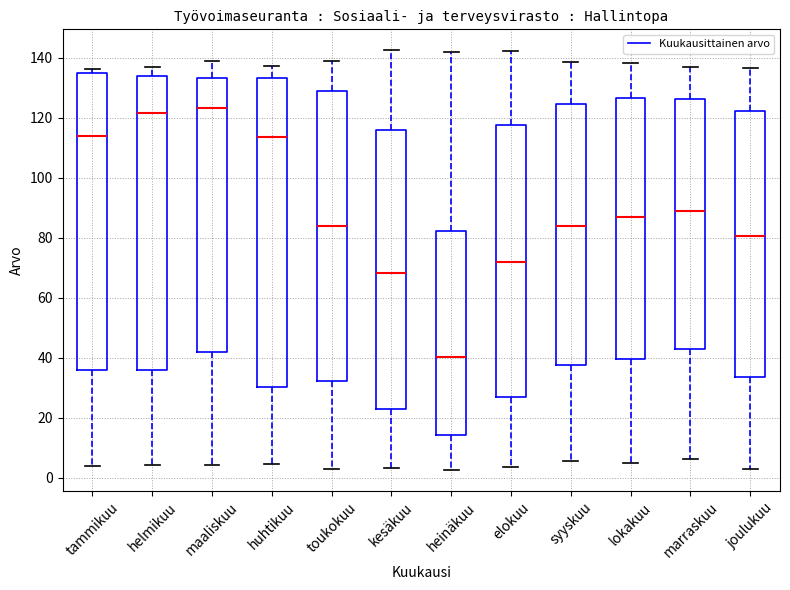

Reading left to right, read every box against the y-axis: the position of its median line, the range the box covers, and the ends of its whiskers. The values are not printed on the chart, so give them approximately, as read against the axis.

tammikuu: median 114, box 36 to 134, whiskers 4 to 136
helmikuu: median 122, box 36 to 134, whiskers 4 to 138
maaliskuu: median 124, box 42 to 134, whiskers 4 to 138
huhtikuu: median 114, box 30 to 134, whiskers 4 to 138
toukokuu: median 84, box 32 to 128, whiskers 2 to 138
kesäkuu: median 68, box 22 to 116, whiskers 4 to 142
heinäkuu: median 40, box 14 to 82, whiskers 2 to 142
elokuu: median 72, box 26 to 118, whiskers 4 to 142
syyskuu: median 84, box 38 to 124, whiskers 6 to 138
lokakuu: median 86, box 40 to 126, whiskers 4 to 138
marraskuu: median 88, box 42 to 126, whiskers 6 to 136
joulukuu: median 80, box 34 to 122, whiskers 2 to 136